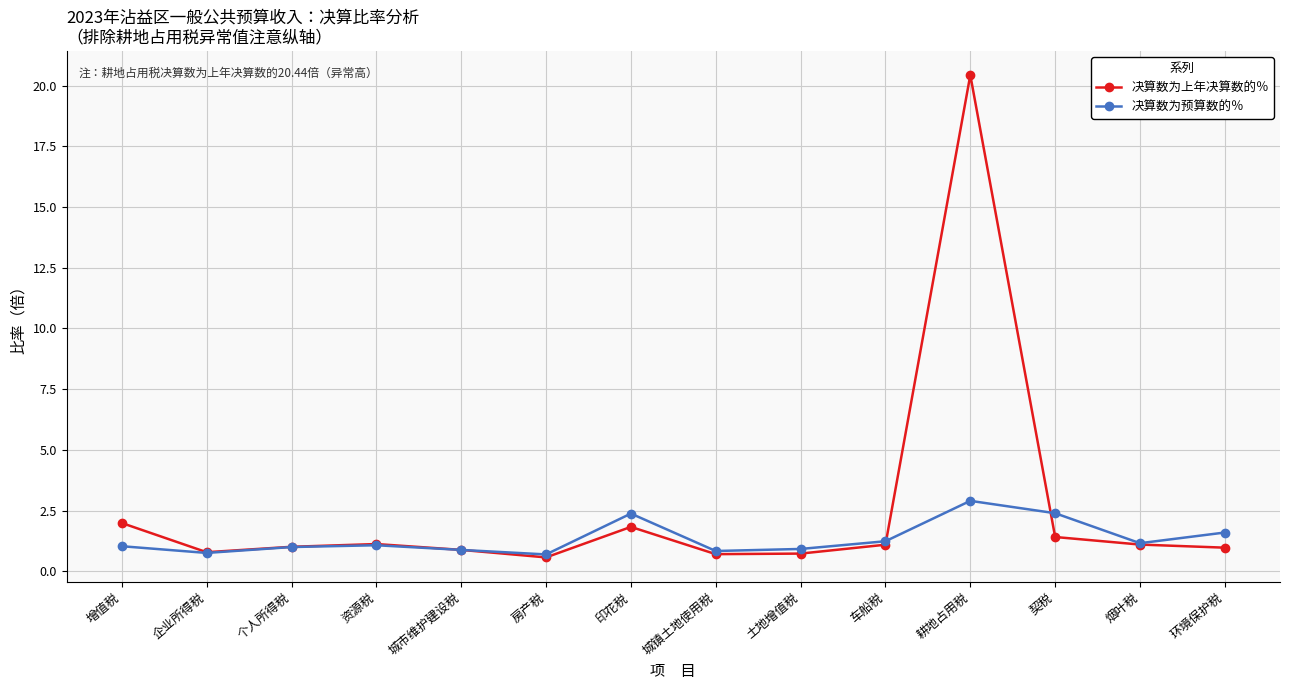

Rank the series at 印花税 from lowest to highest value.

决算数为上年决算数的％, 决算数为预算数的％